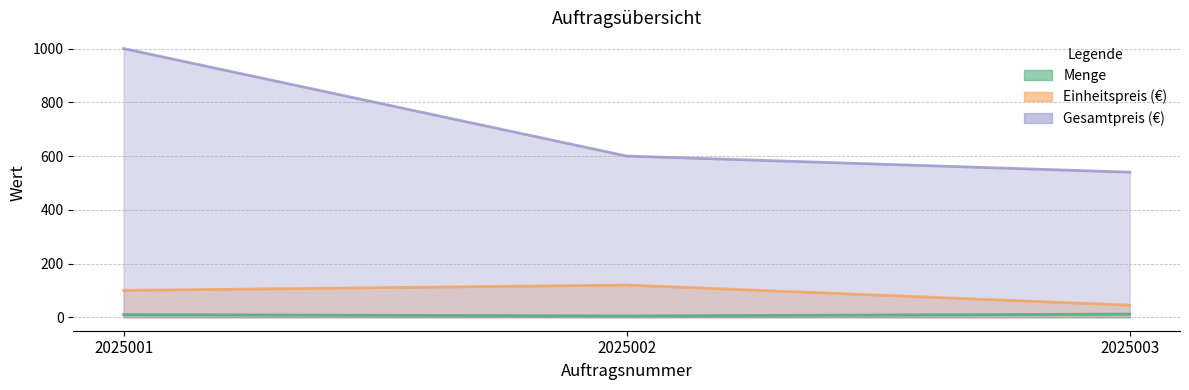

At which label does Menge first exceed 10?

2025003